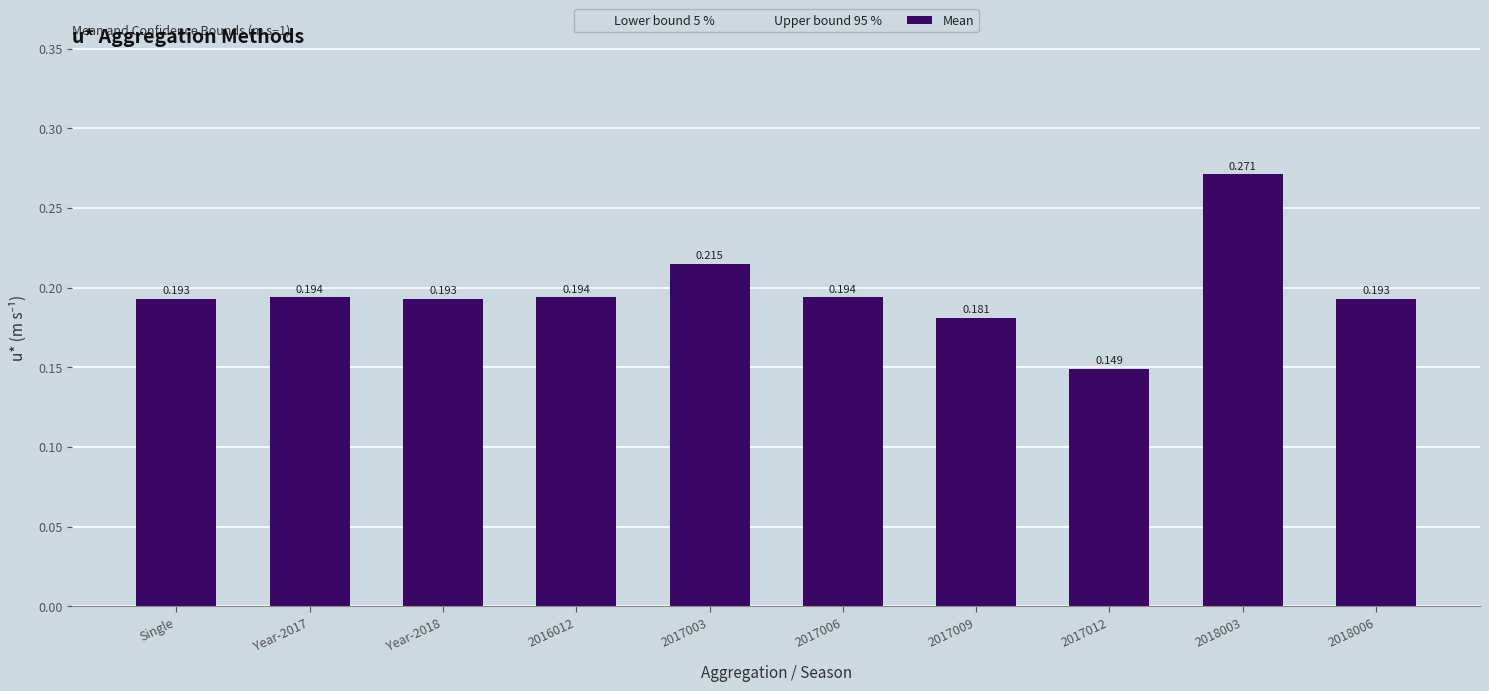

What position from the left is 2017003?

5